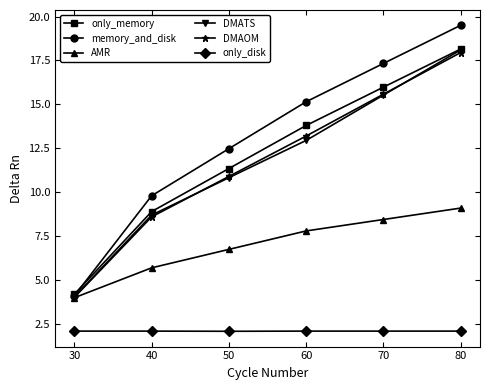

How many lines are shown in the chart?

6